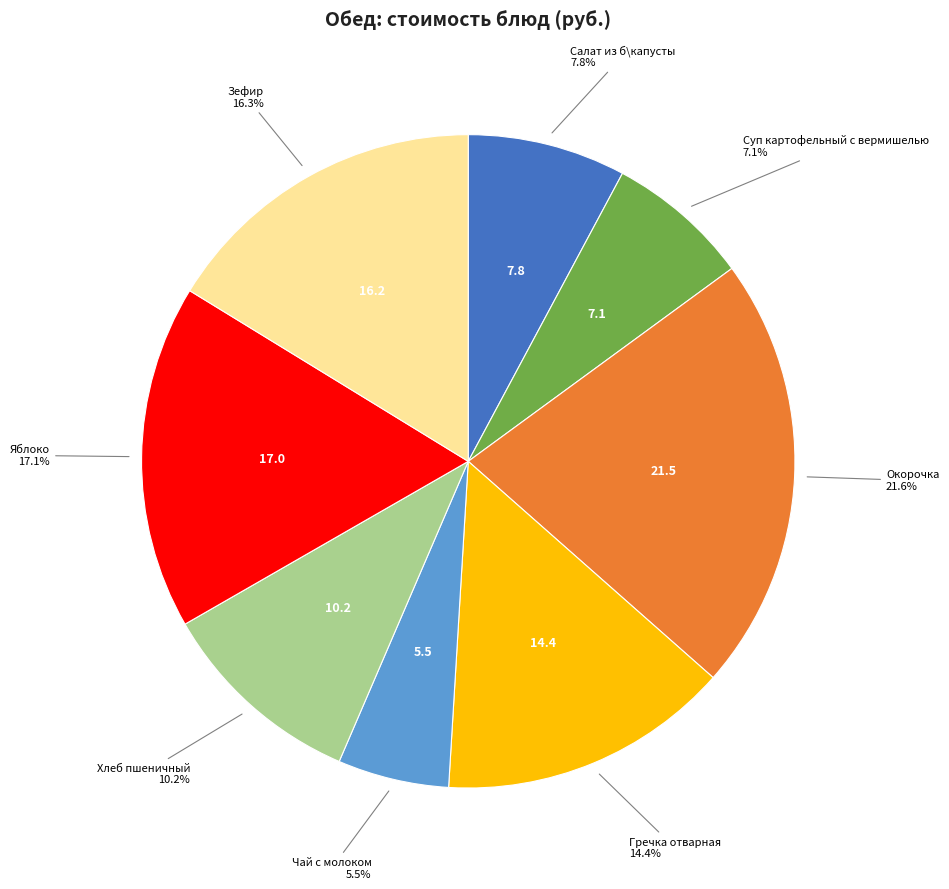

Combined, do Салат из б\капусты and Зефир account for over 50%?

No